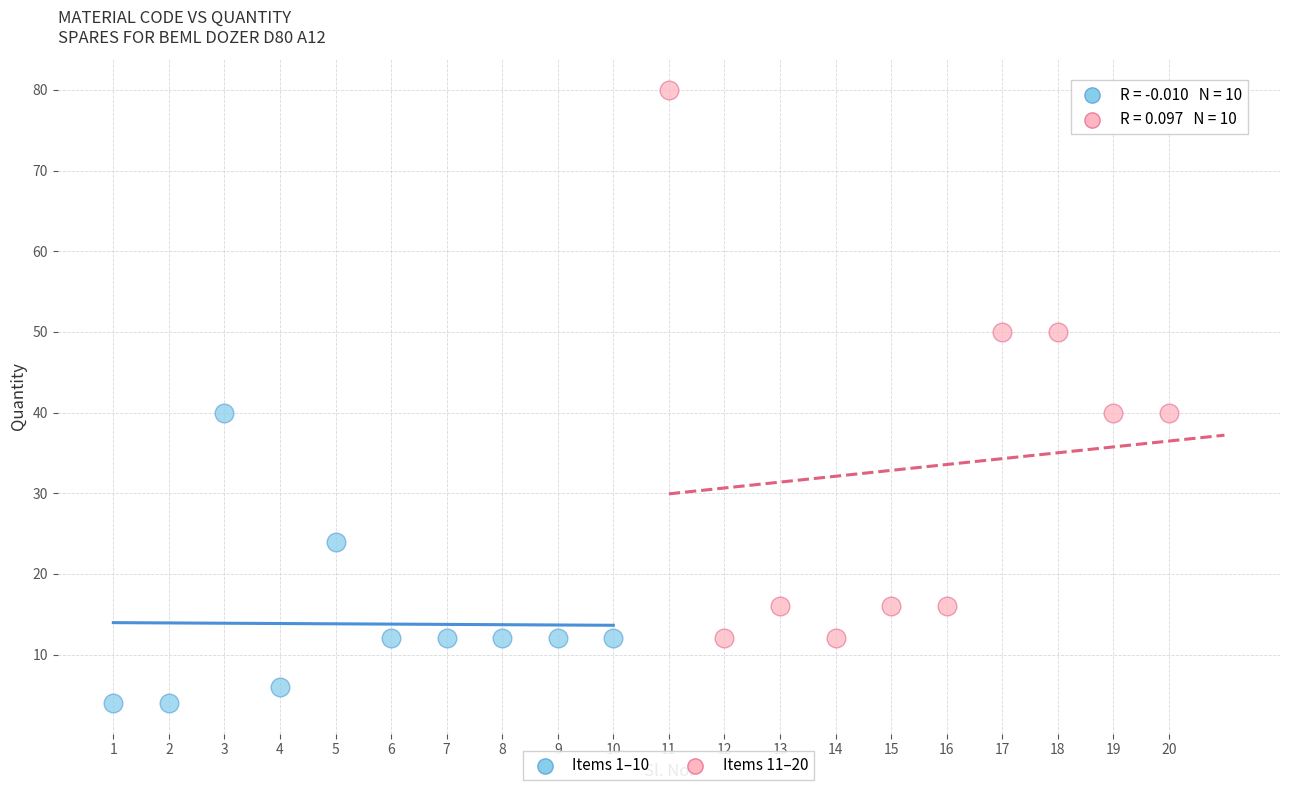

Which series reaches the maximum Y coordinate?

Items 11–20